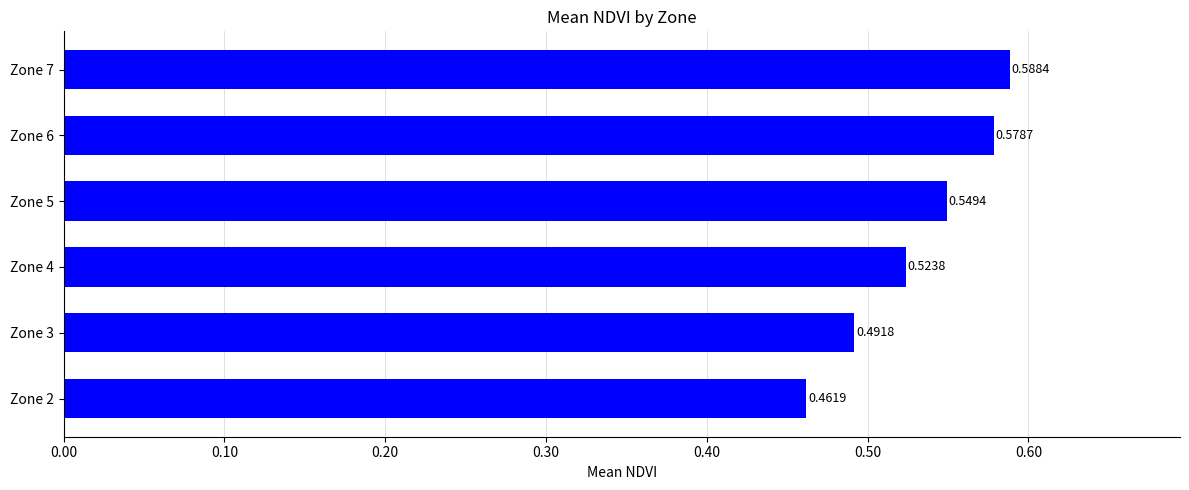

What is the difference between the maximum and minimum values?

0.1